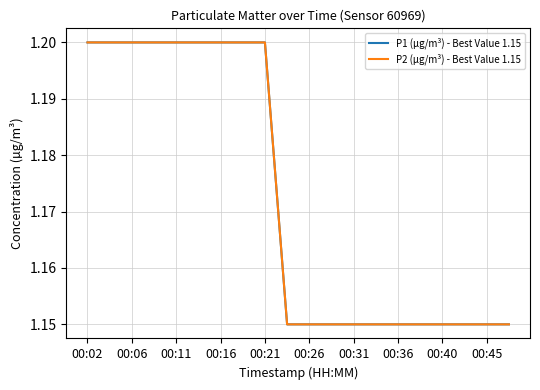

Does the chart have visible grid lines?

Yes